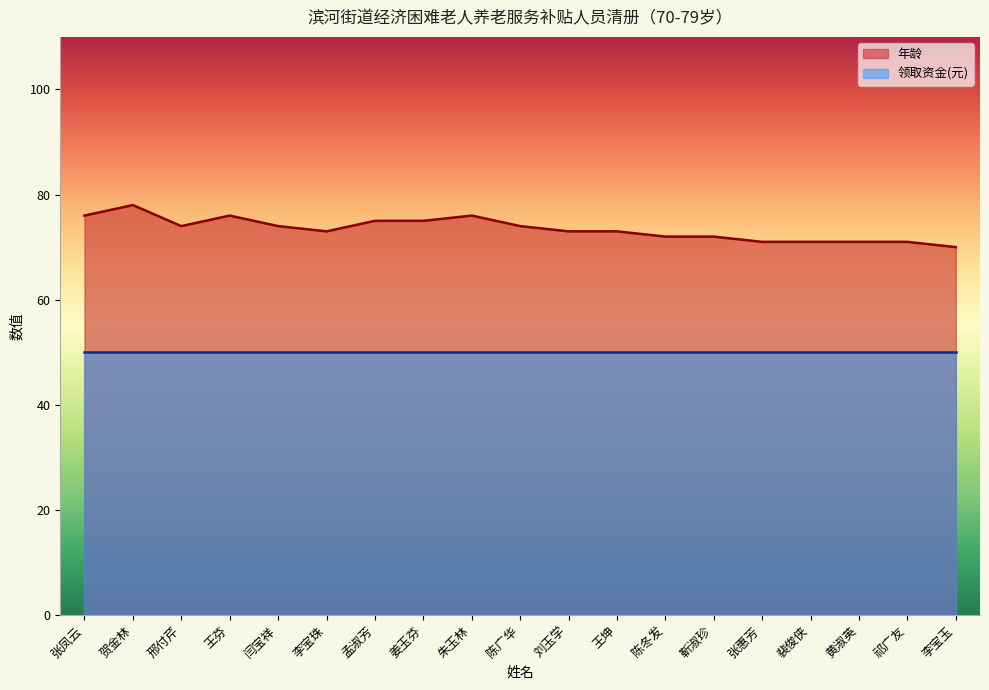

Is it true that the value at 陈冬发 is 20?

False